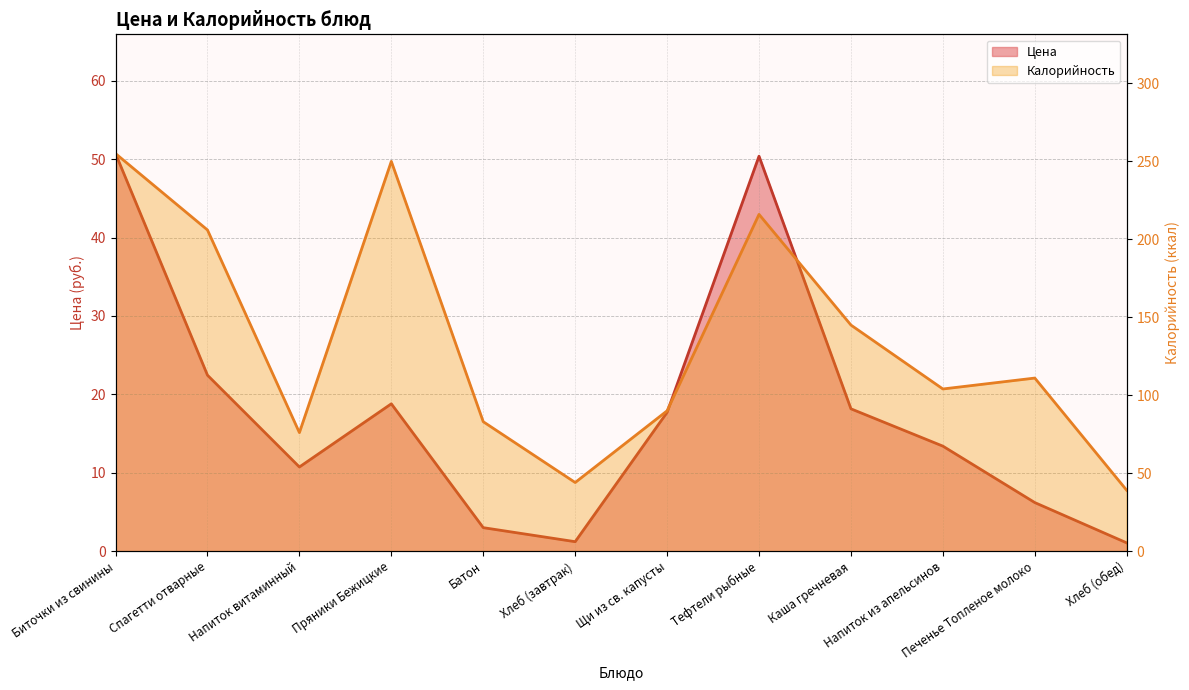

What is the difference between the second highest and minimum values in the Калорийность series?

211.0